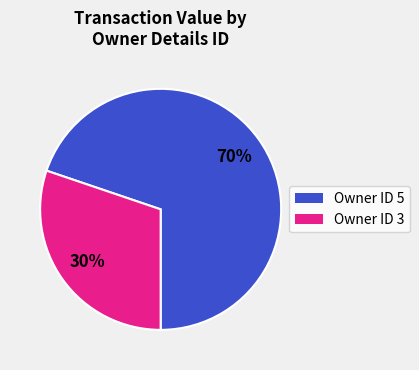

To the nearest percent, what is the average slice percentage?

50%